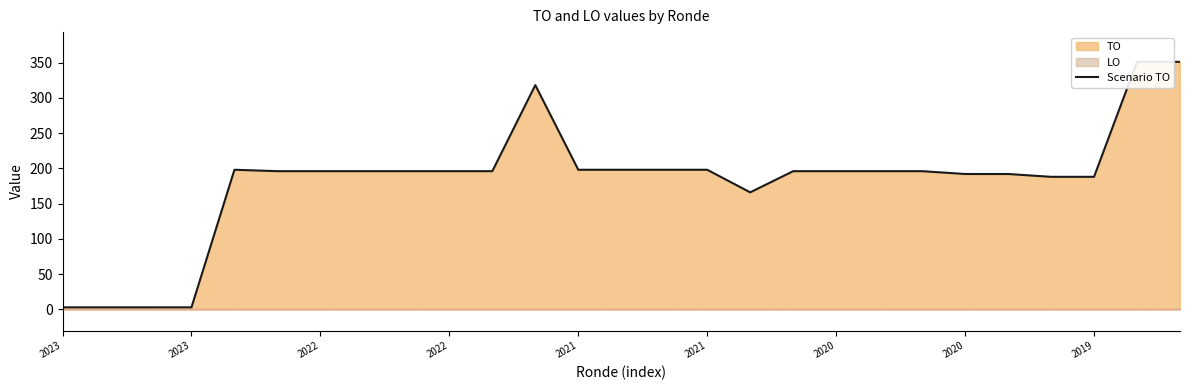

Where is the first local maximum?

2021